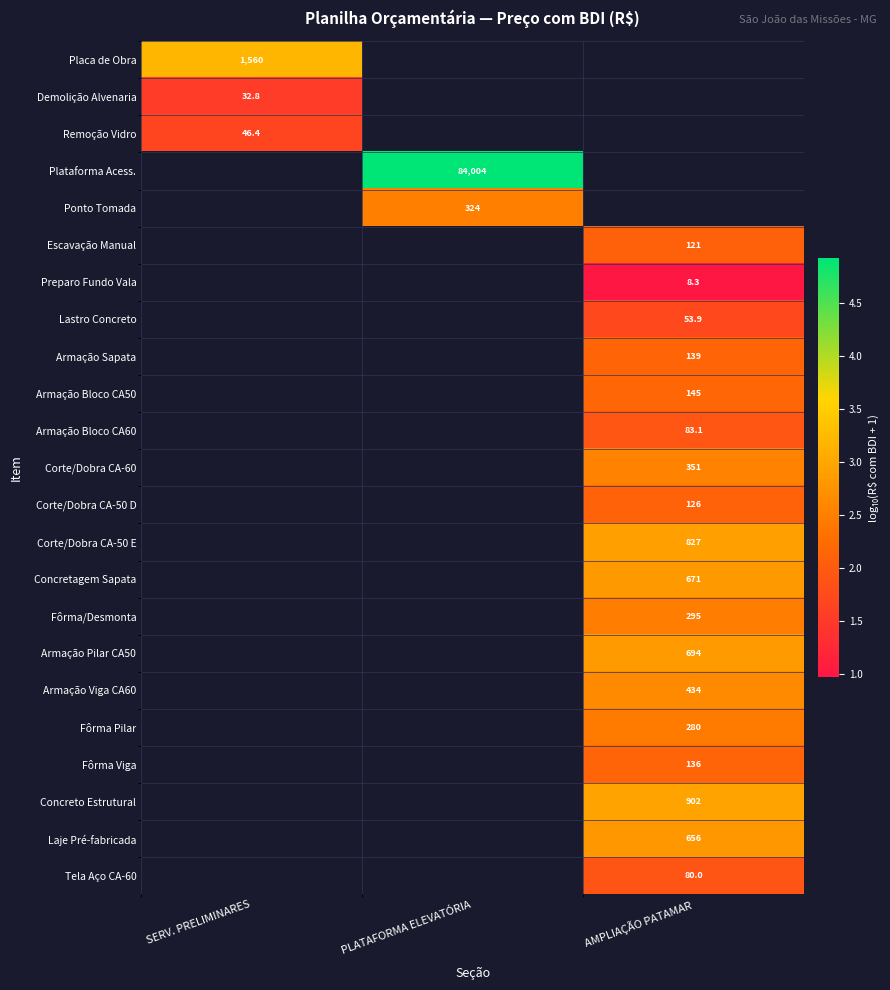

True or false: Corte/Dobra CA-50 E has a value of 1.4 at AMPLIAÇÃO PATAMAR.

False